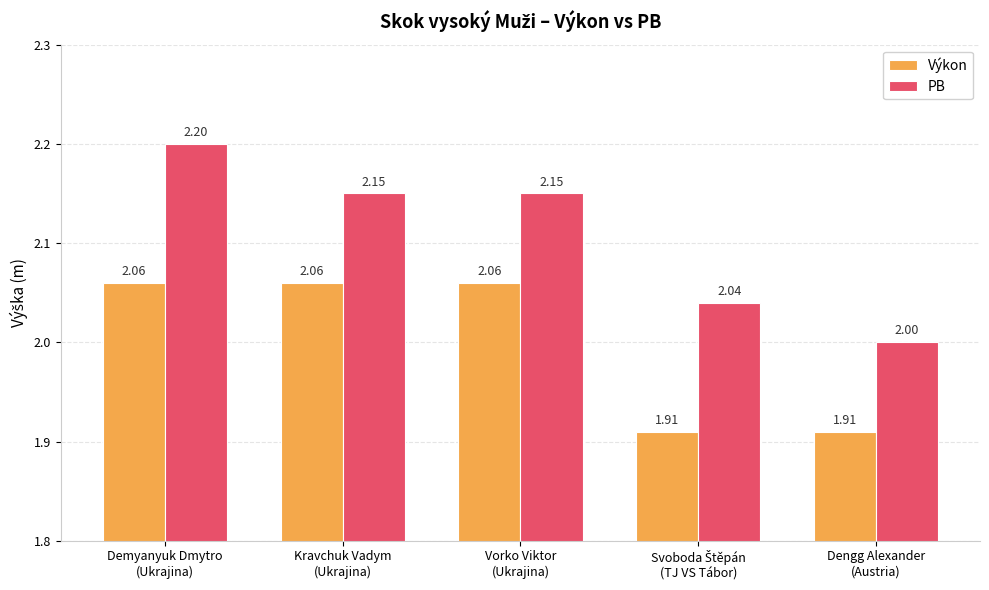

At which label is PB closest to 2?

Dengg Alexander
(Austria)